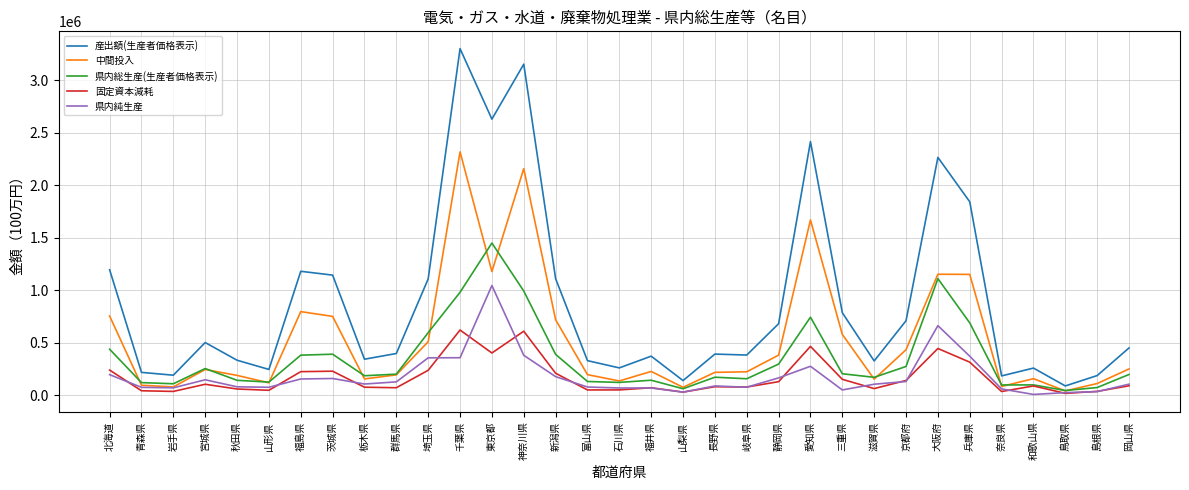

Is the value of 県内純生産 at 大阪府 greater than the value of 県内総生産(生産者価格表示) at 神奈川県?

No